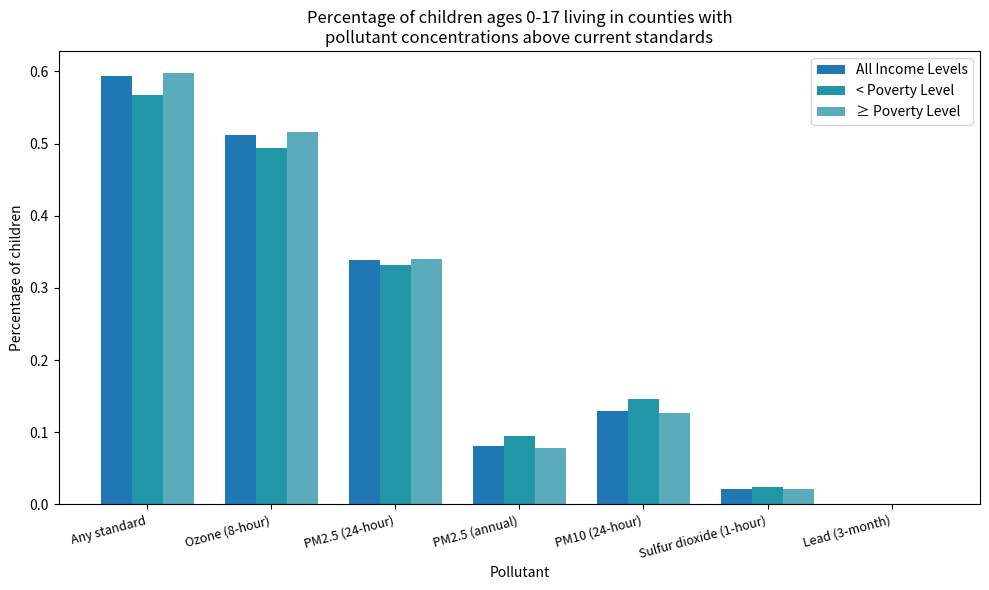

Are the bars horizontal?

No